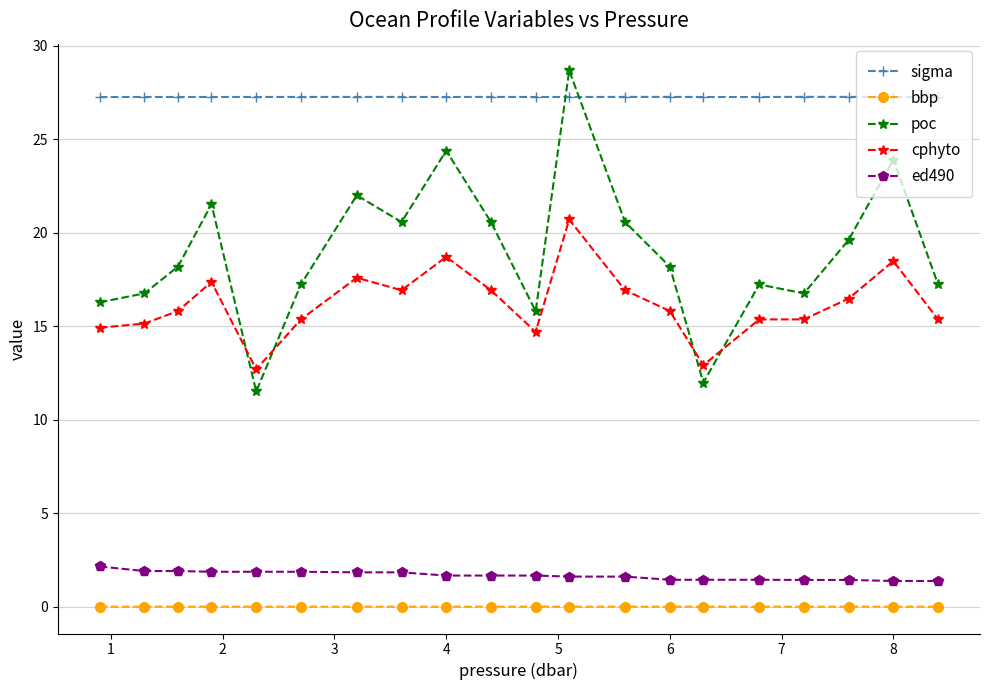

In sigma, how many points are higher than both neighbors (excluding endpoints)?

5